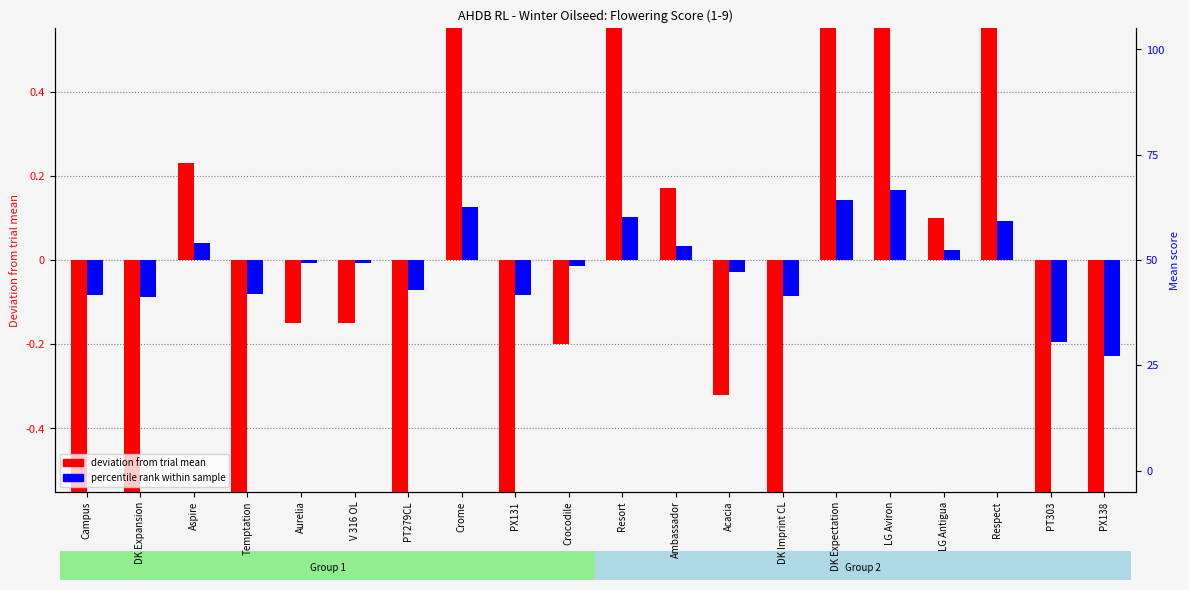

How many values in percentile rank within sample are above zero?

8